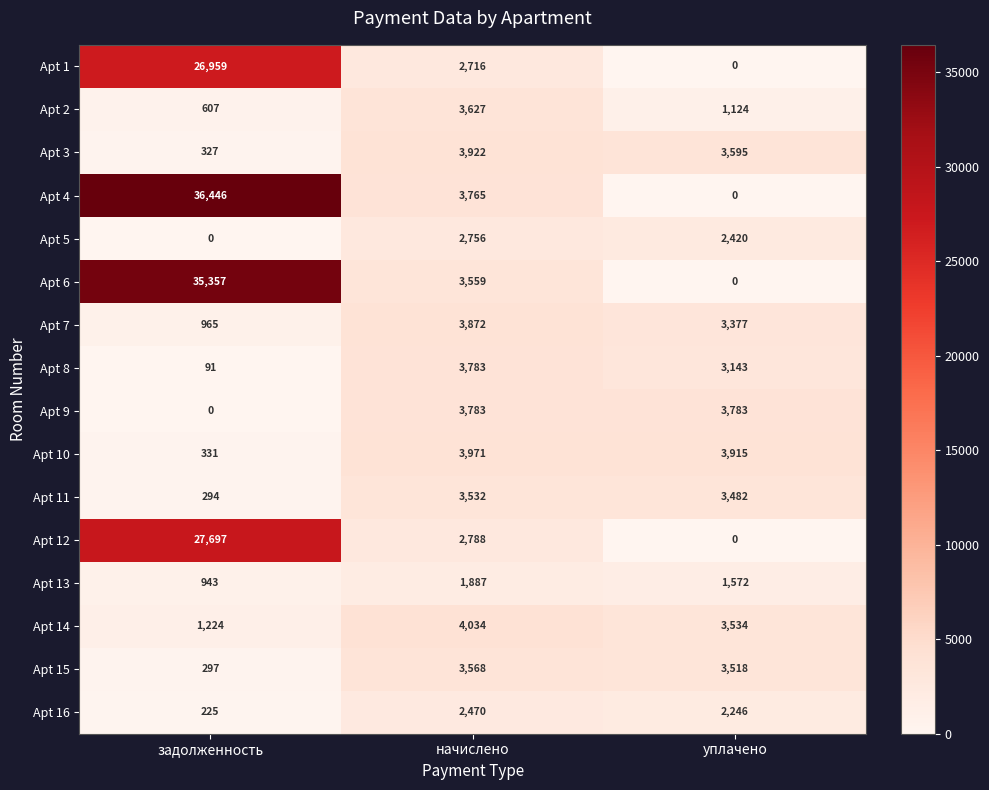

Which category has the highest value across all series?

задолженность